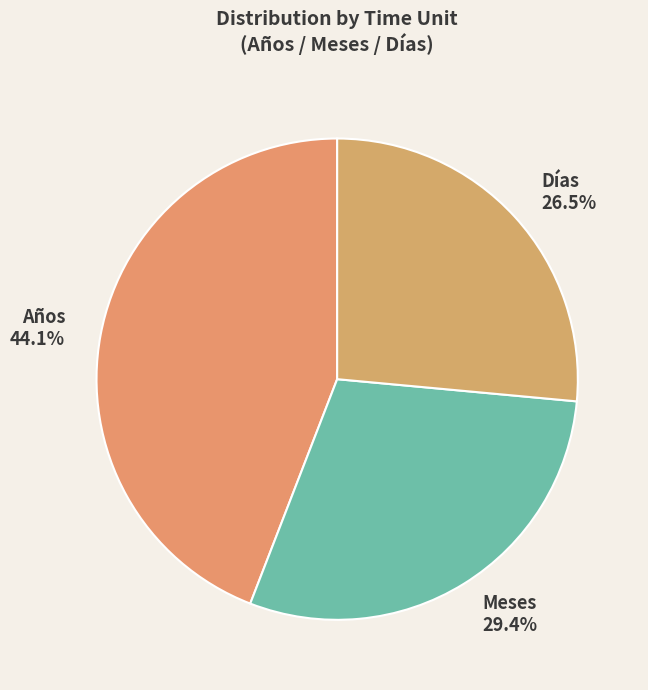

Do Años and Meses together represent more than half of the pie?

Yes